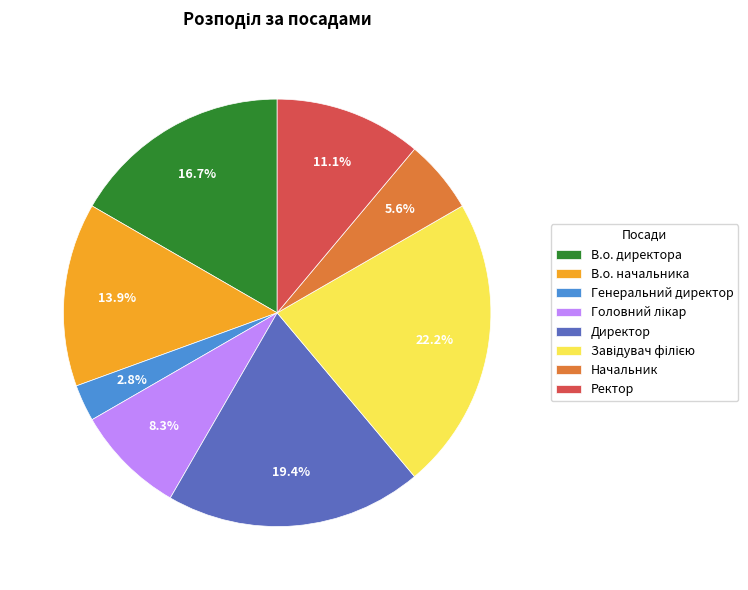

To the nearest percent, what portion does Начальник represent?

6%